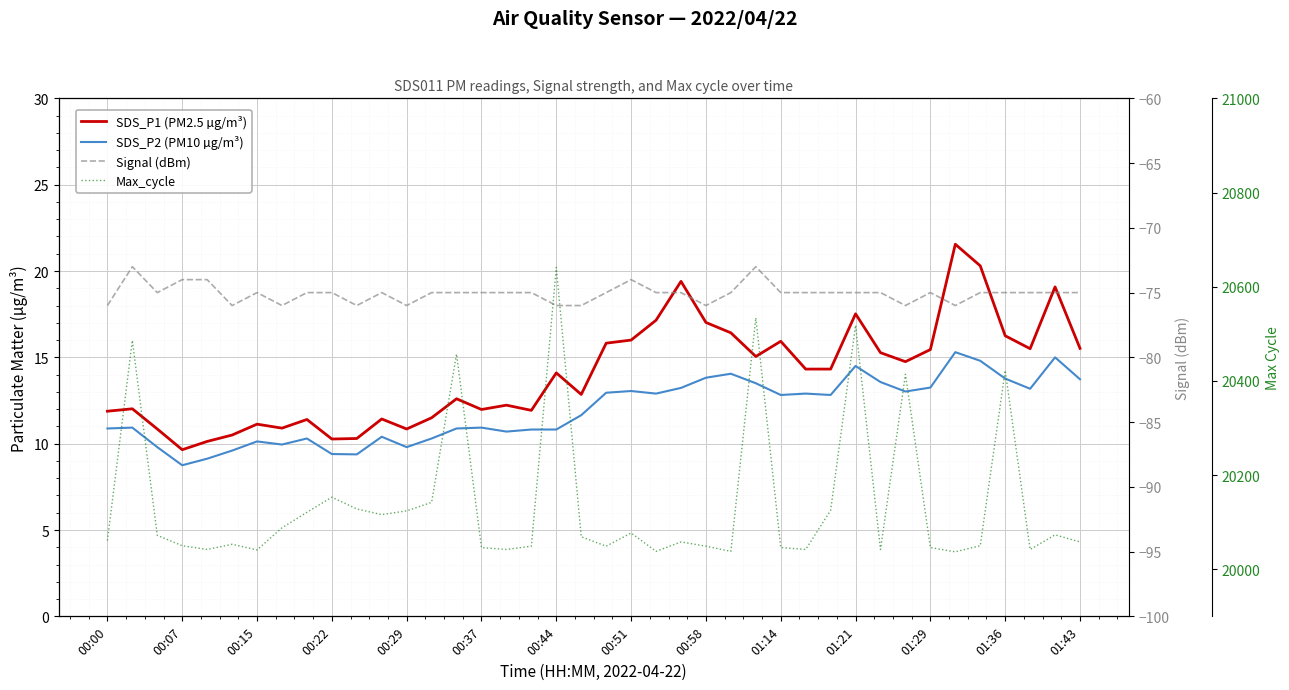

Between 00:37 and 29, which series saw the biggest shift?

Max_cycle